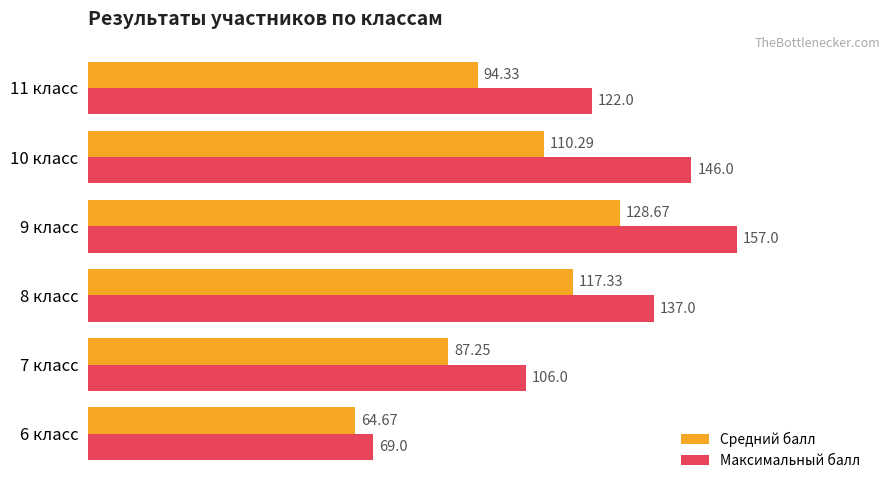

Rank the categories by Средний балл value from highest to lowest.

9 класс, 8 класс, 10 класс, 11 класс, 7 класс, 6 класс